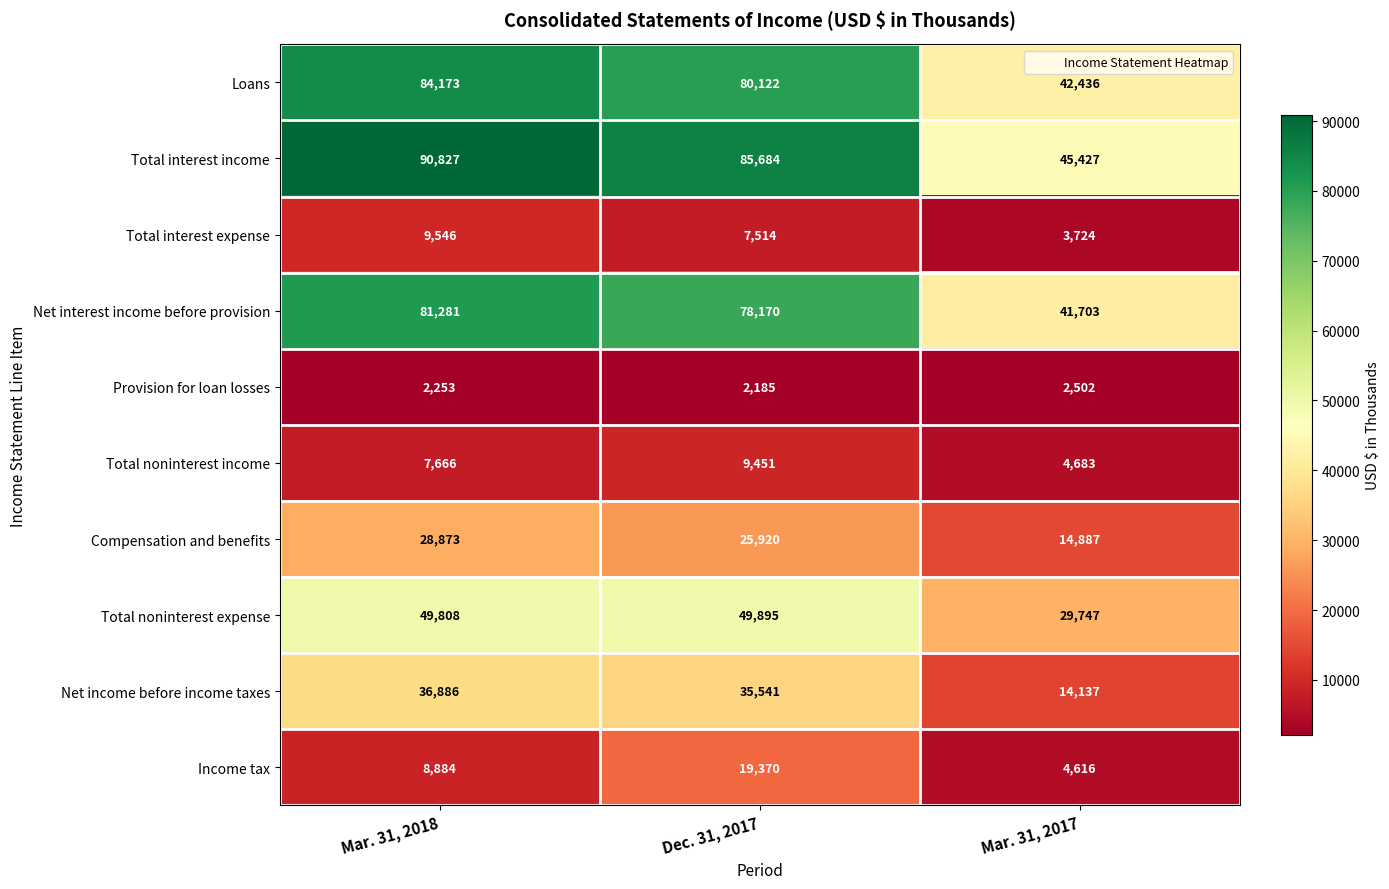

Reading left to right, transcribe all the data shown in this chart.

Loans: Mar. 31, 2018=84173	Dec. 31, 2017=80122	Mar. 31, 2017=42436
Total interest income: Mar. 31, 2018=90827	Dec. 31, 2017=85684	Mar. 31, 2017=45427
Total interest expense: Mar. 31, 2018=9546	Dec. 31, 2017=7514	Mar. 31, 2017=3724
Net interest income before provision: Mar. 31, 2018=81281	Dec. 31, 2017=78170	Mar. 31, 2017=41703
Provision for loan losses: Mar. 31, 2018=2253	Dec. 31, 2017=2185	Mar. 31, 2017=2502
Total noninterest income: Mar. 31, 2018=7666	Dec. 31, 2017=9451	Mar. 31, 2017=4683
Compensation and benefits: Mar. 31, 2018=28873	Dec. 31, 2017=25920	Mar. 31, 2017=14887
Total noninterest expense: Mar. 31, 2018=49808	Dec. 31, 2017=49895	Mar. 31, 2017=29747
Net income before income taxes: Mar. 31, 2018=36886	Dec. 31, 2017=35541	Mar. 31, 2017=14137
Income tax: Mar. 31, 2018=8884	Dec. 31, 2017=19370	Mar. 31, 2017=4616